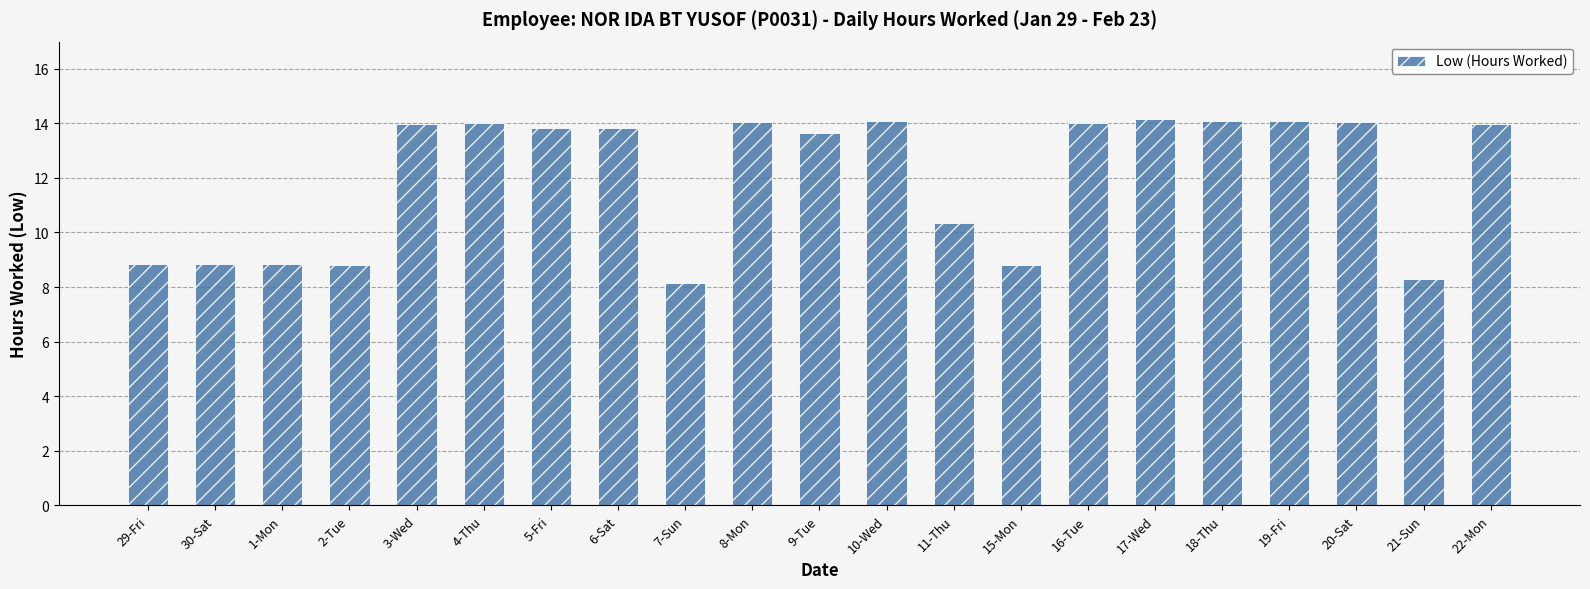

Where does the data first go above 13?

3-Wed